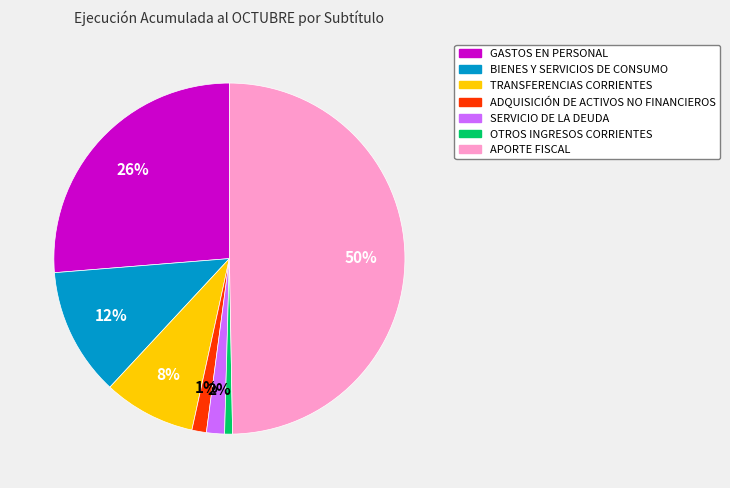

Which has a higher value, ADQUISICIÓN DE ACTIVOS NO FINANCIEROS or GASTOS EN PERSONAL?

GASTOS EN PERSONAL